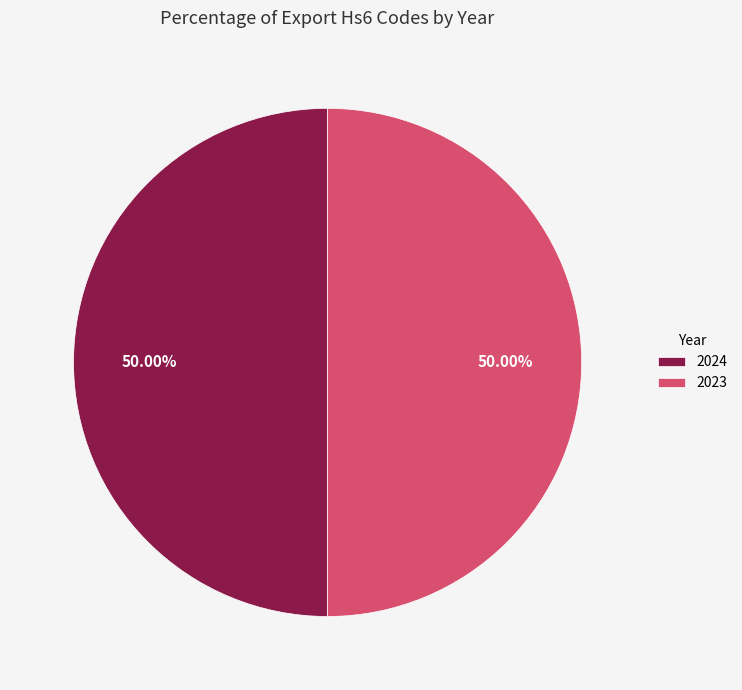

Is the sum of 2023 and 2024 greater than half?

Yes